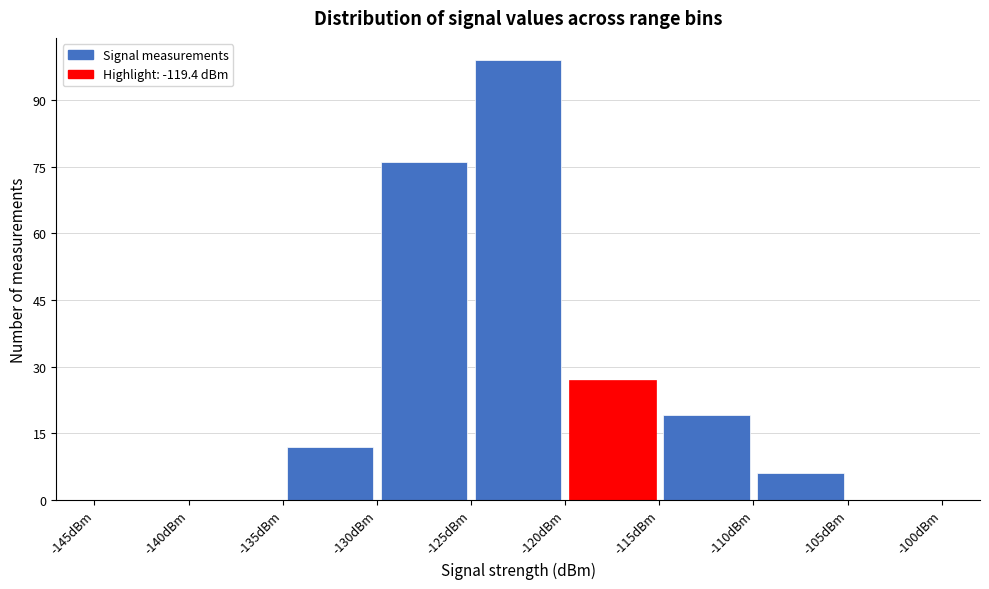

Reading left to right, transcribe this chart: for each bar, give the range it covers on the x-axis and its height. The values are not printed on the chart, so give them approximately, as read against the axis.

-145 to -140: 0
-140 to -135: 0
-135 to -130: 12
-130 to -125: 76
-125 to -120: 100
-120 to -115: 28
-115 to -110: 20
-110 to -105: 6
-105 to -100: 0